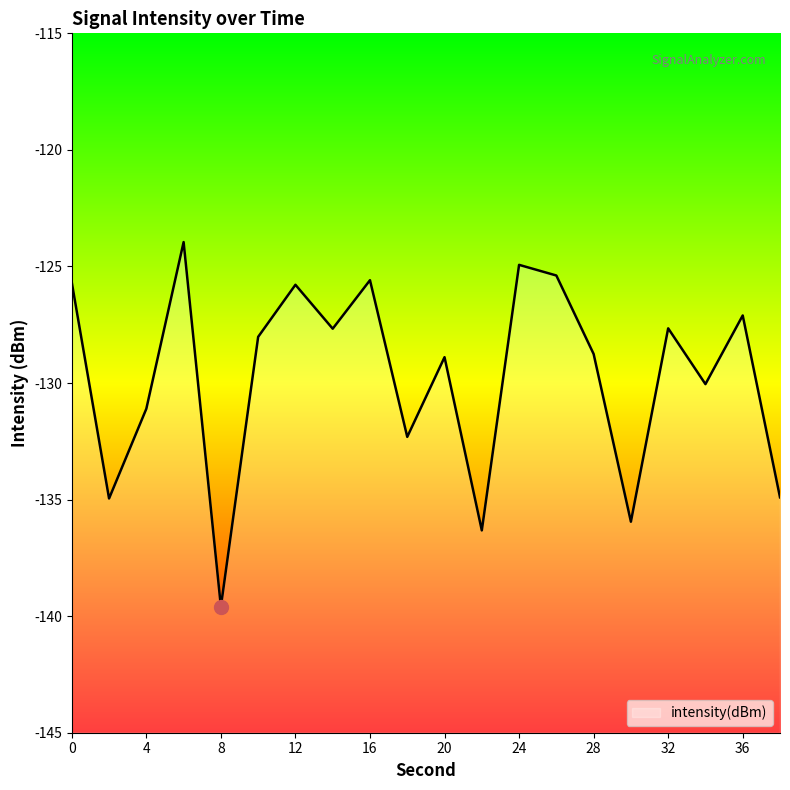

How many series are shown in this chart?

1